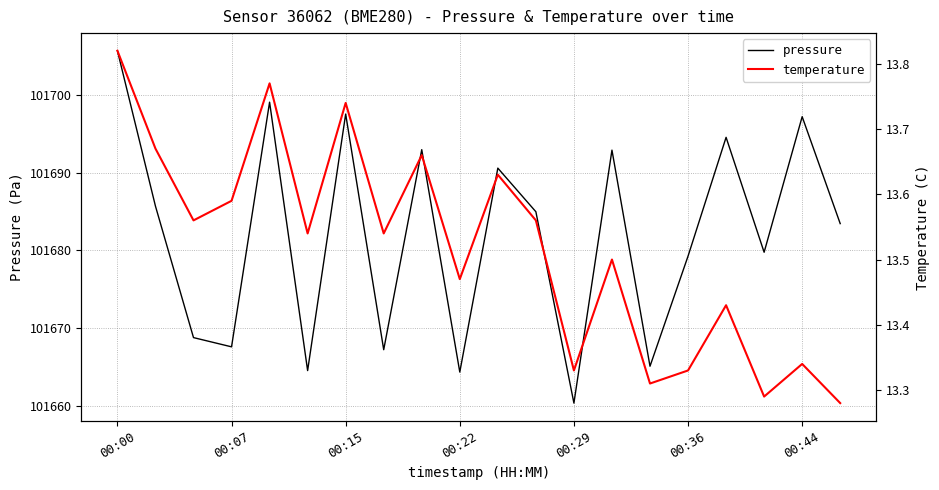

Read the pressure value at 16.

101694.6